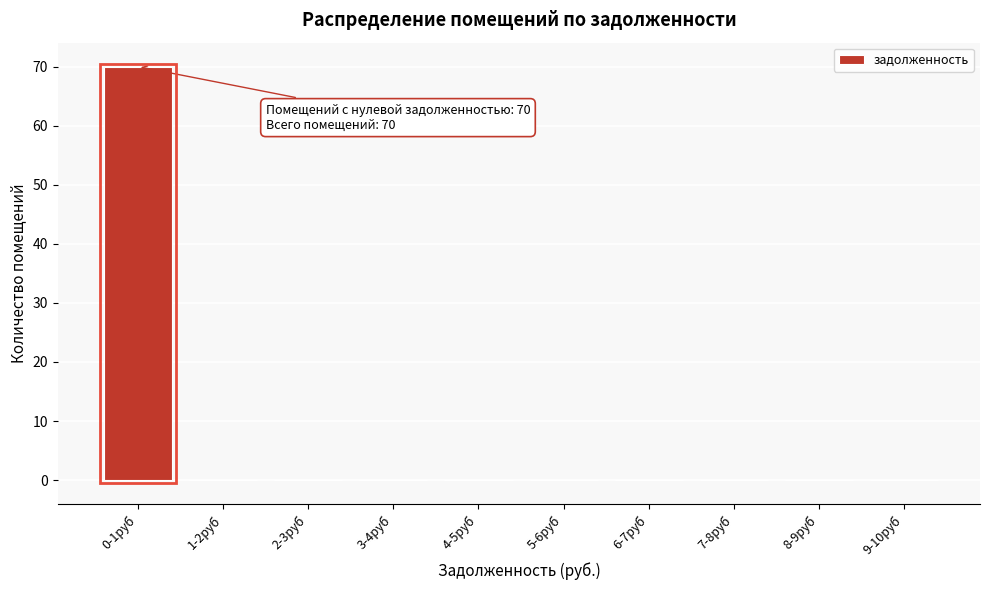

Reading left to right, list all the values displayed in this chart.

0-1руб=70	1-2руб=0	2-3руб=0	3-4руб=0	4-5руб=0	5-6руб=0	6-7руб=0	7-8руб=0	8-9руб=0	9-10руб=0